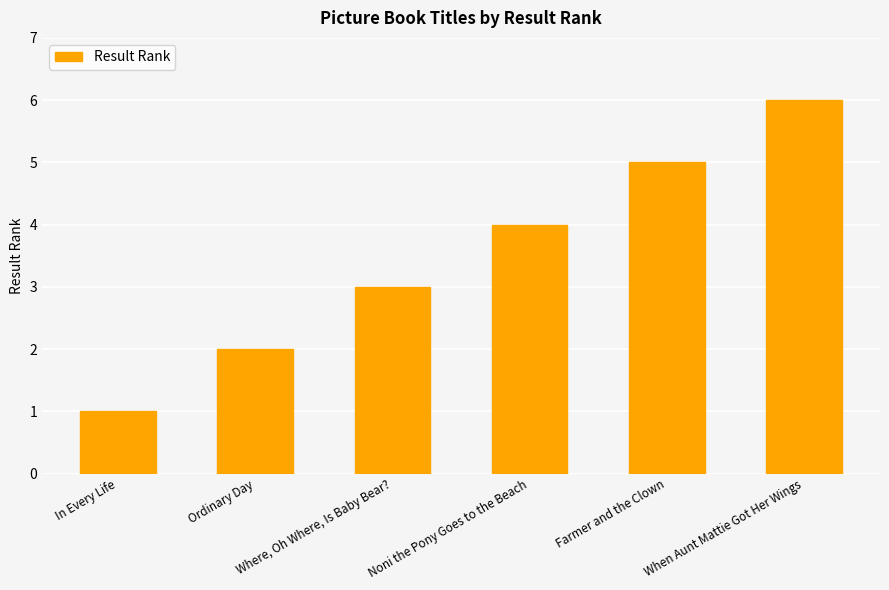

Which has a higher value, Where, Oh Where, Is Baby Bear? or In Every Life?

Where, Oh Where, Is Baby Bear?